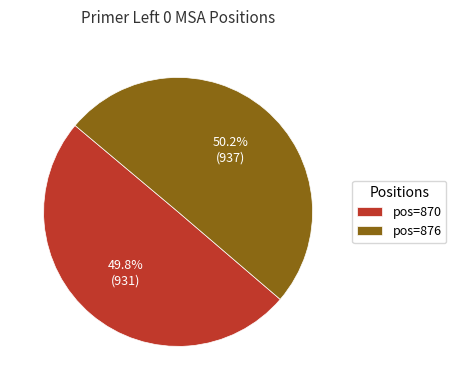

Is there a majority slice in this chart?

Yes